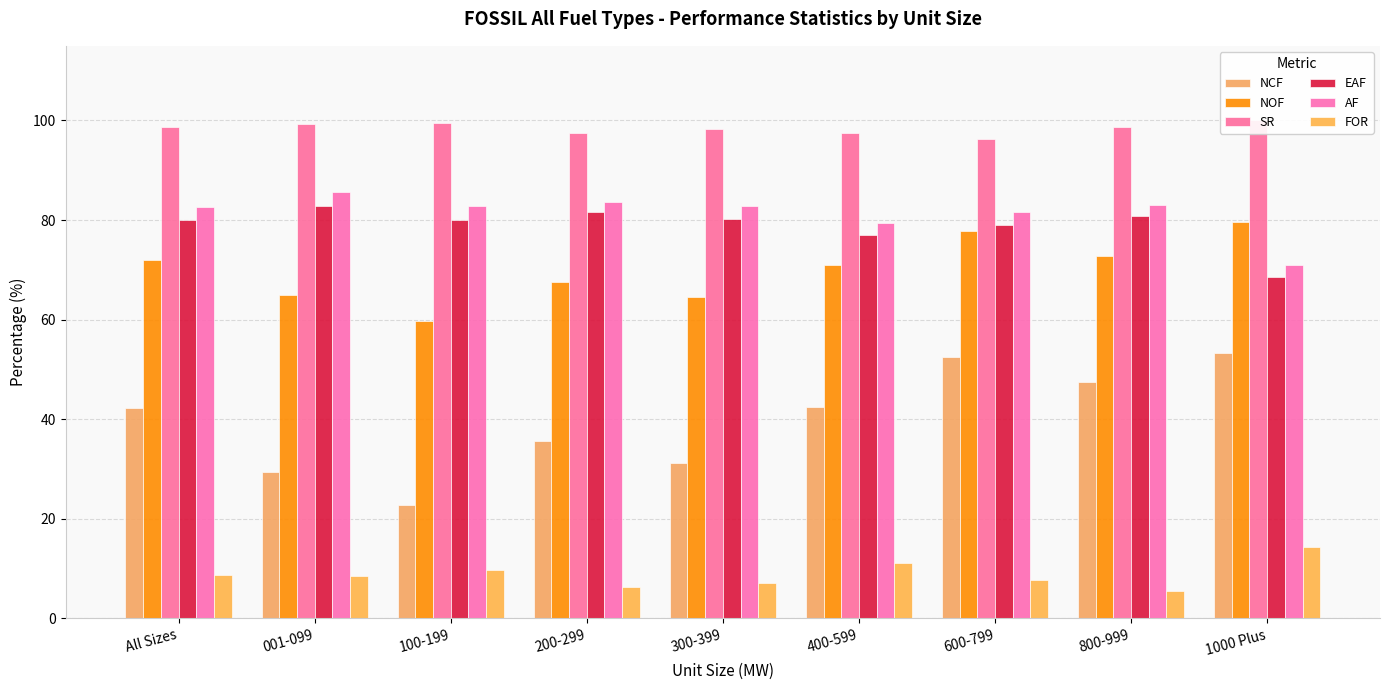

True or false: FOR has a value of 4.2 at 100-199.

False